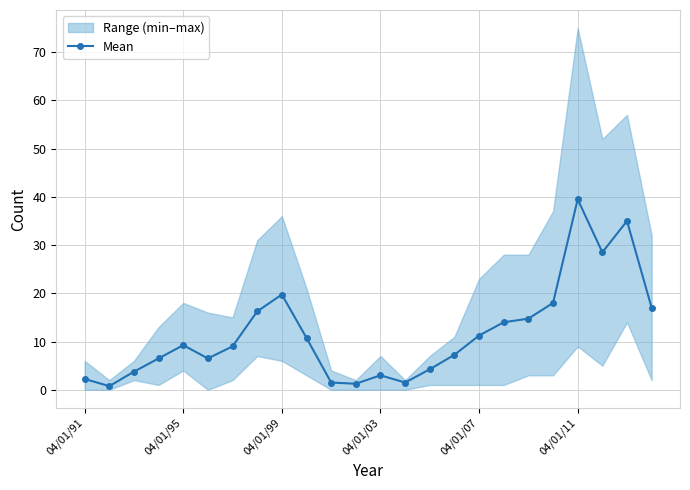

True or false: Mean has a value of 39.5 at 04/01/11.

True